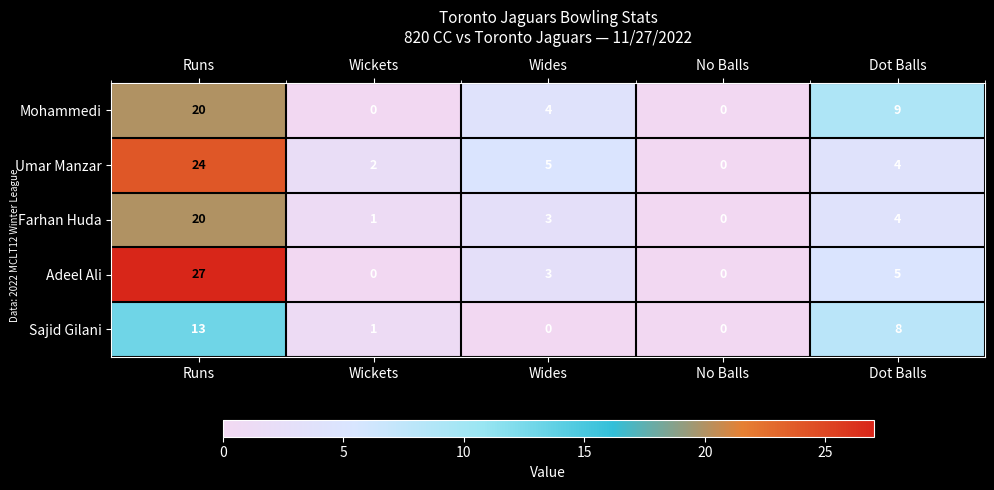

How many positive values does the Farhan Huda series have?

4